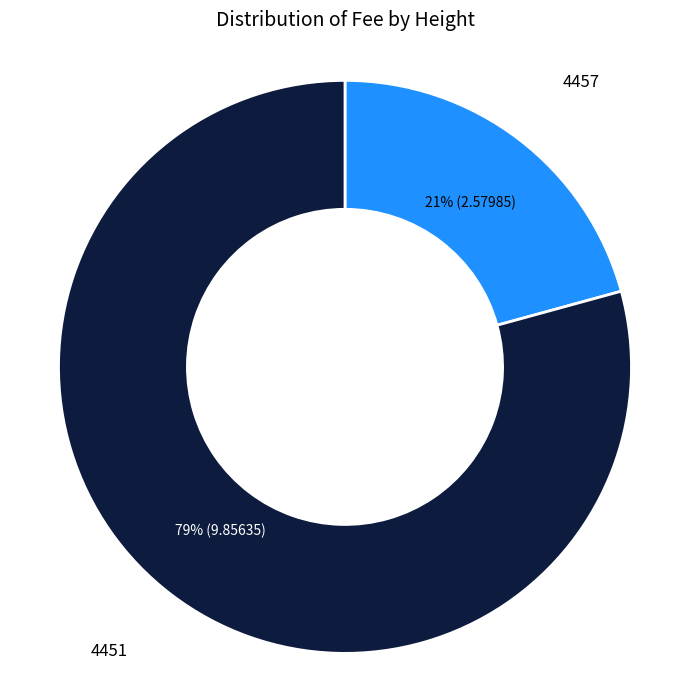

To the nearest percent, what is the average slice percentage?

50%